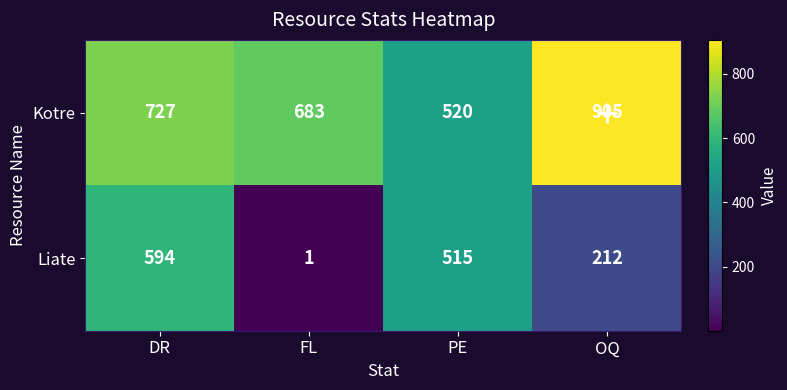

Is the value of Liate at FL greater than the value of Kotre at PE?

No